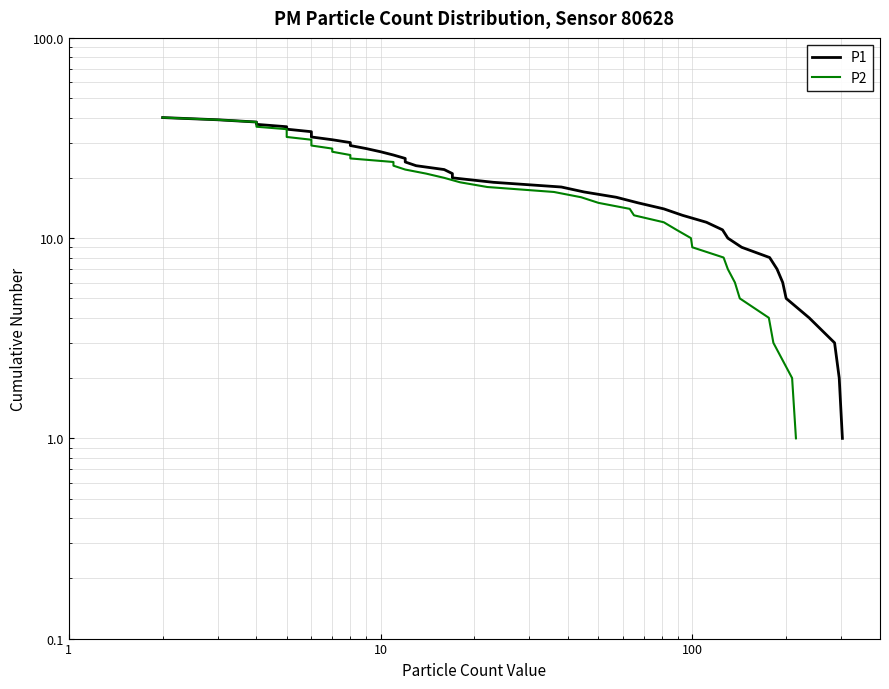

How many series are shown in this chart?

2